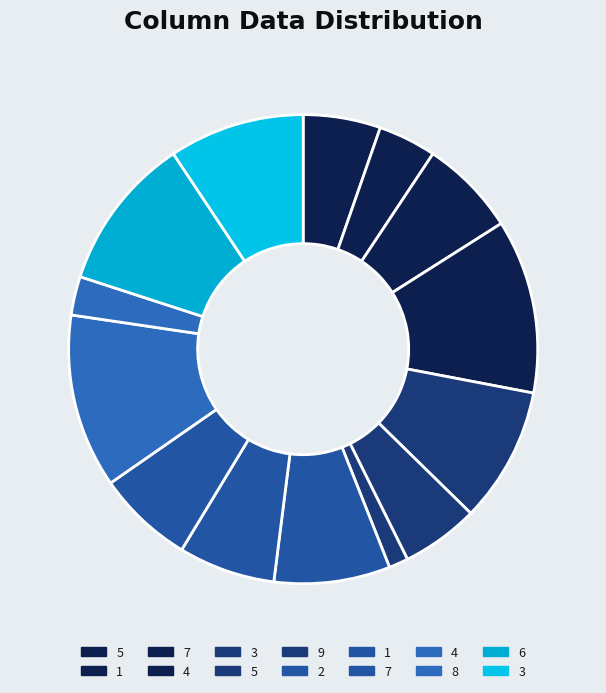

How many segments does this pie chart have?

14